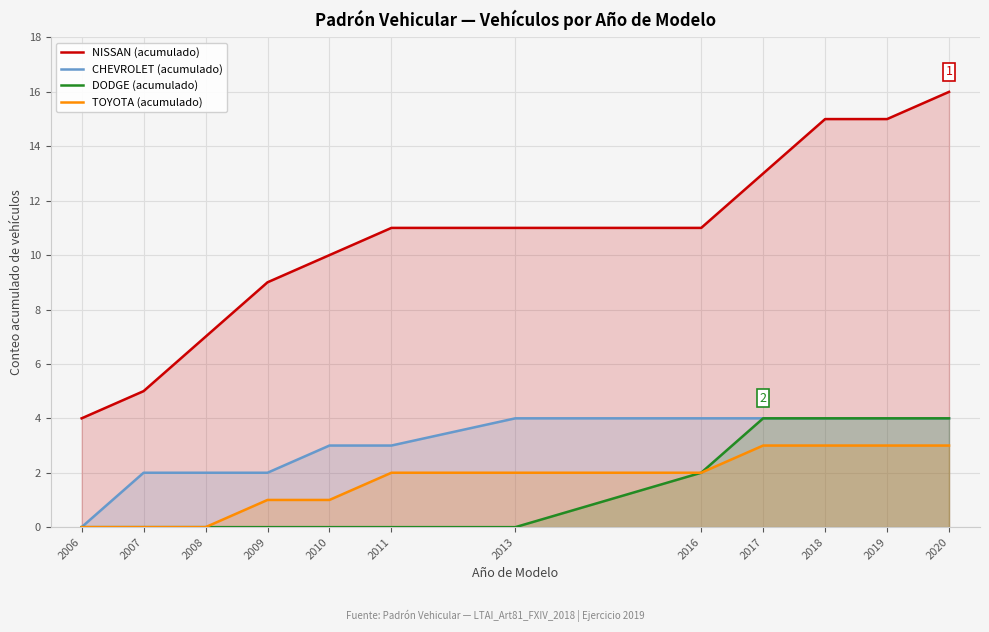

The DODGE (acumulado) series shows 4 at 2020. True or false?

True